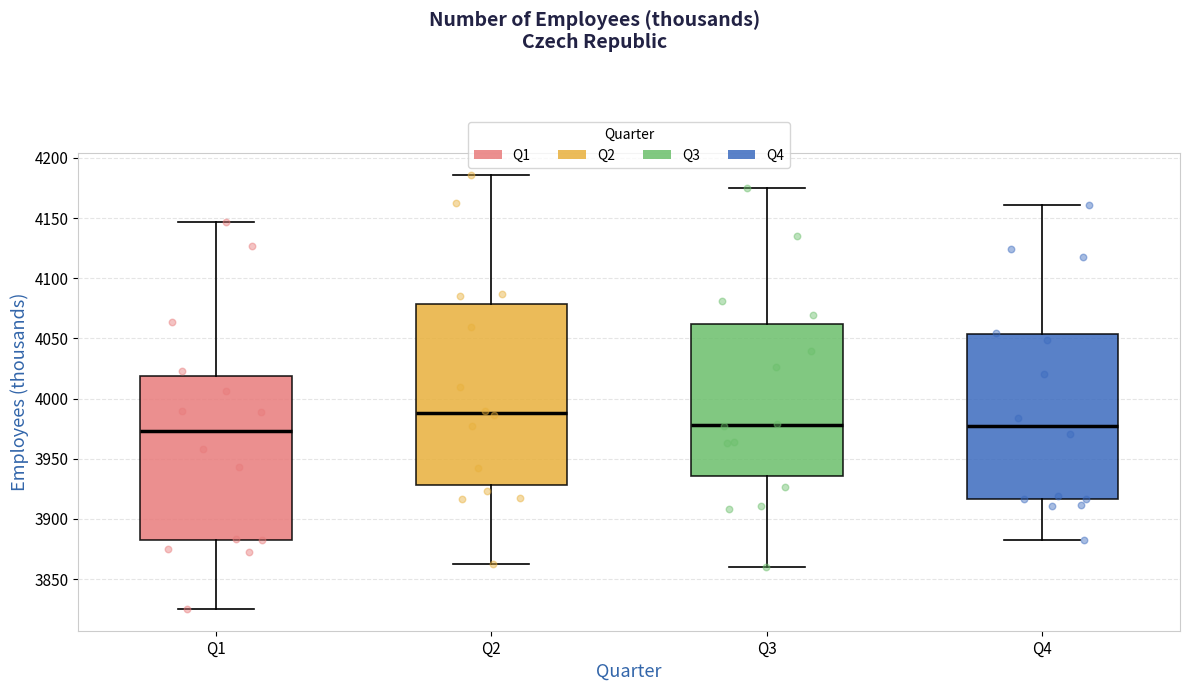

Where does the upper whisker of the box for Q1 end on the y-axis? The values are not printed on the chart, so give them approximately, as read against the axis.

4145